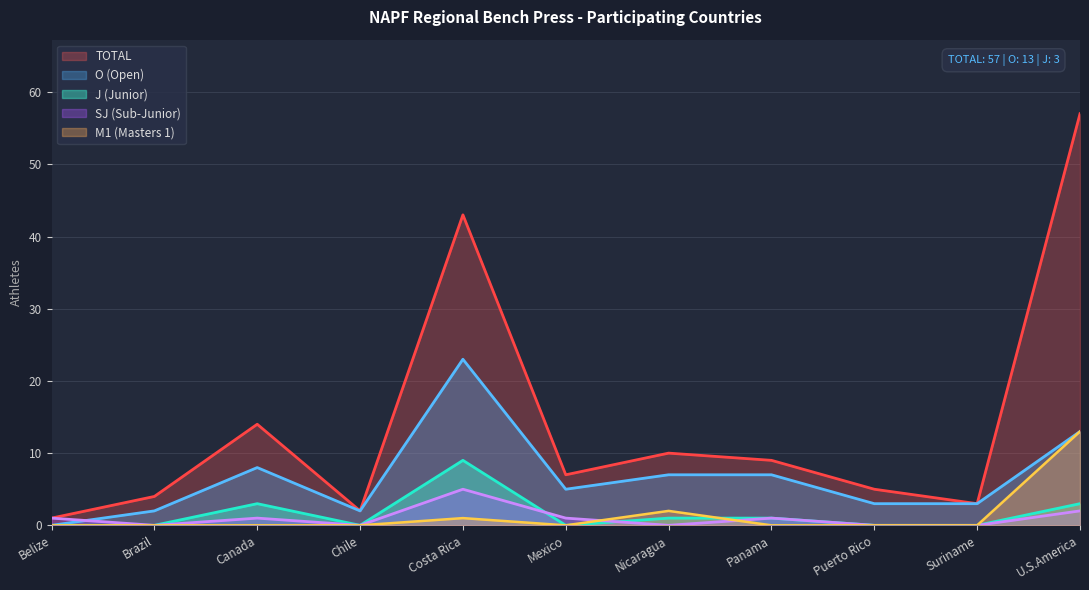

True or false: TOTAL and O intersect in this chart.

False